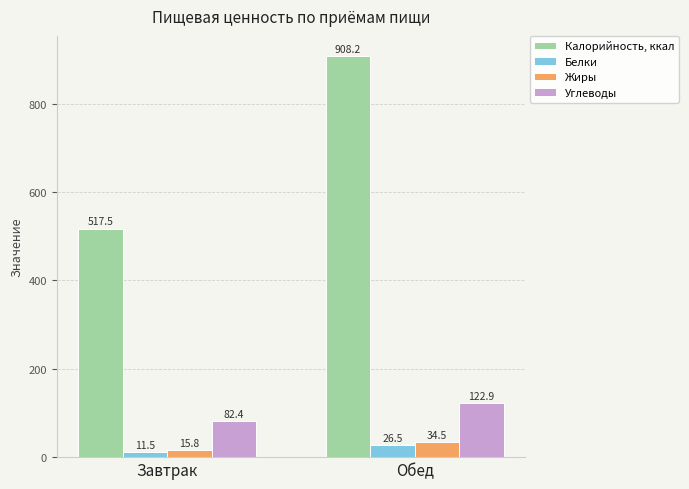

Which category has the highest value in the Калорийность, ккал series?

Обед